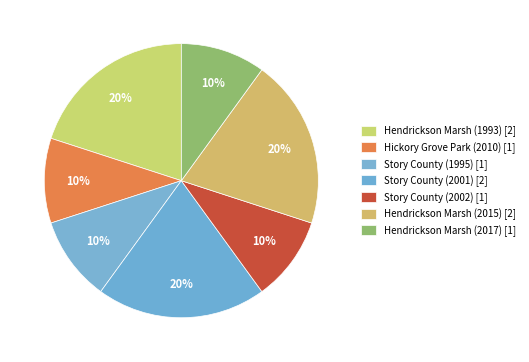

To the nearest percent, what is the combined percentage of Story County (1995) and Story County (2001)?

30%